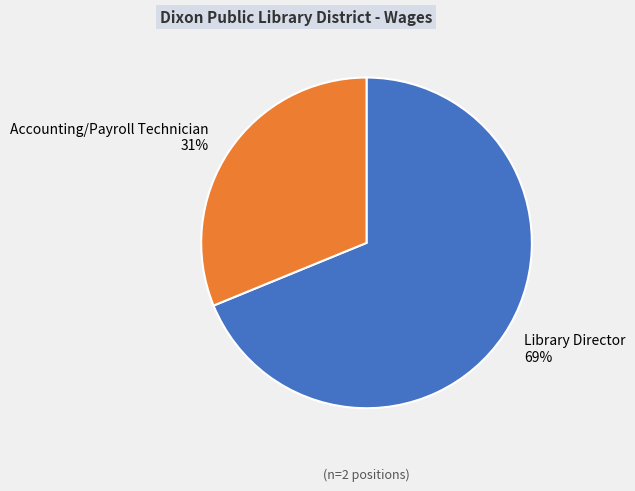

Which category accounts for the majority?

Library Director